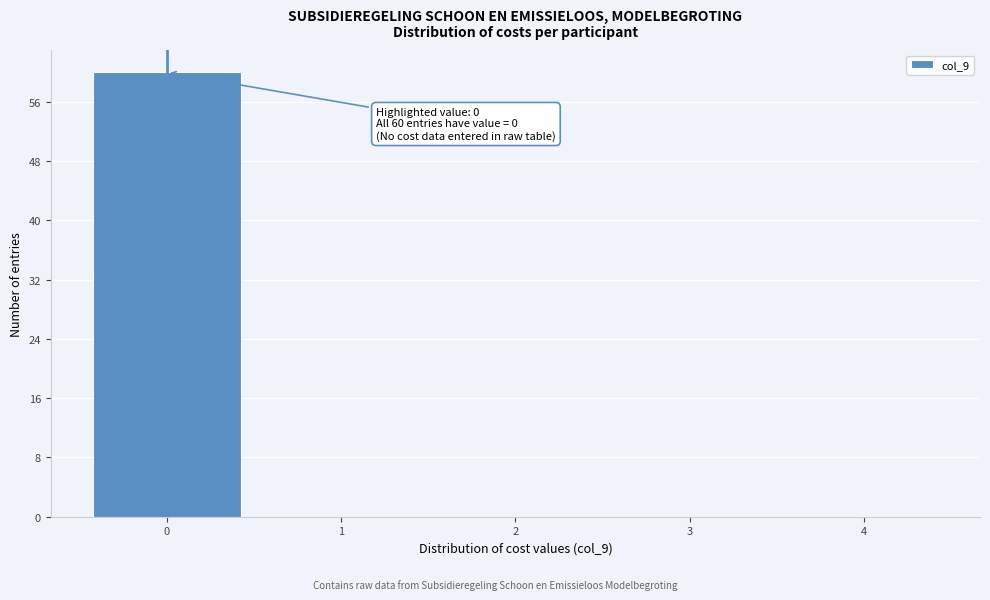

Over which range of the x-axis is the bar tallest?

-0.5 to 0.5